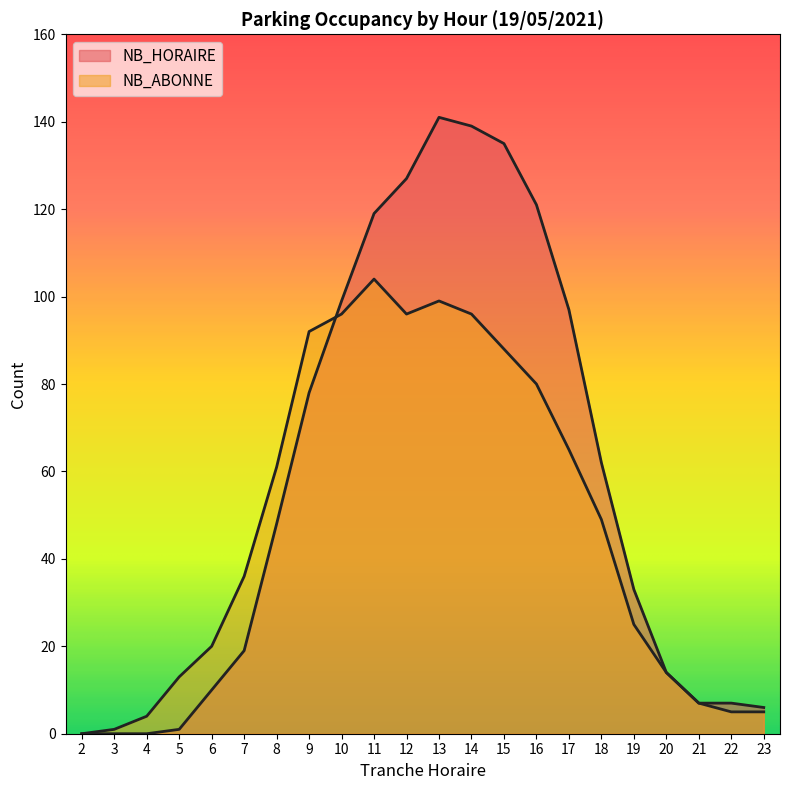

What is the average value of the NB_HORAIRE series?

57